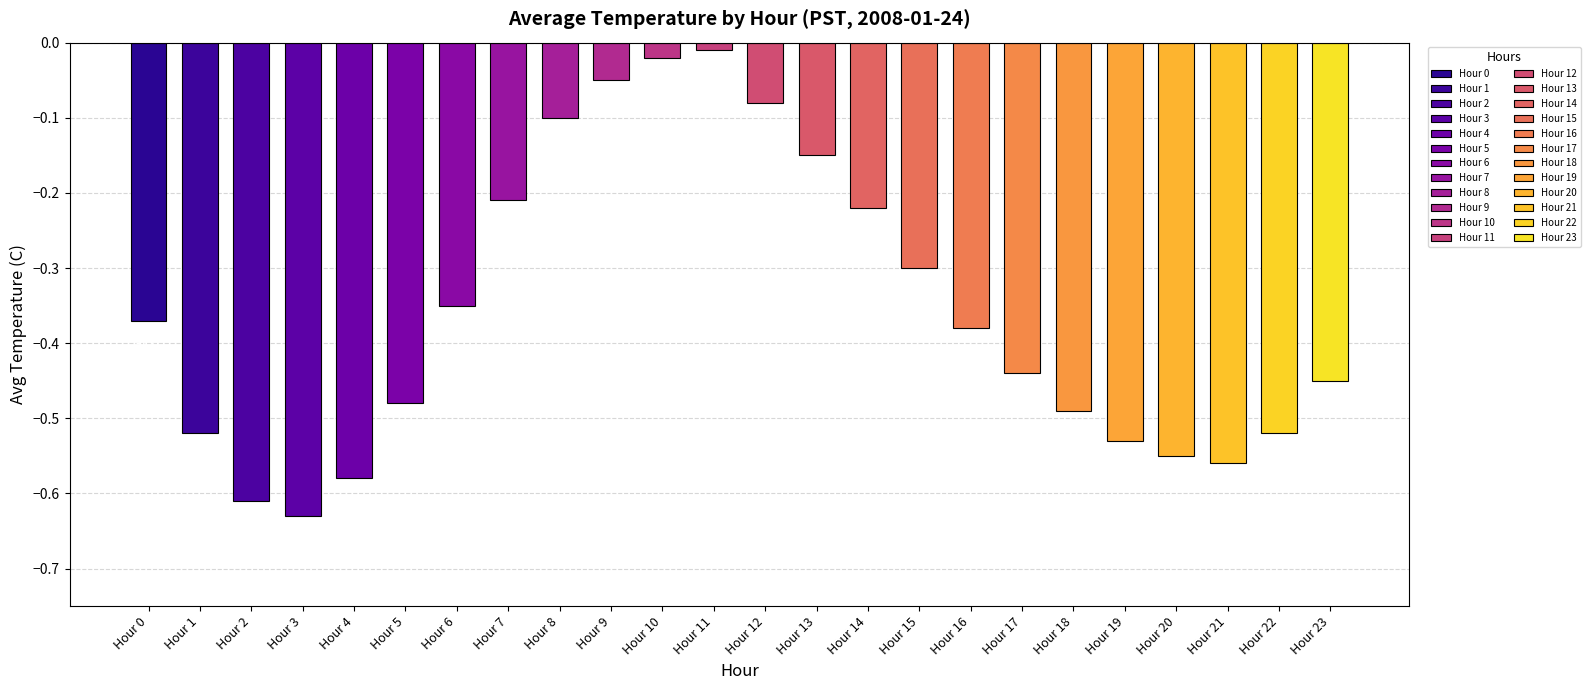

What is the difference between the maximum and minimum values?

0.6